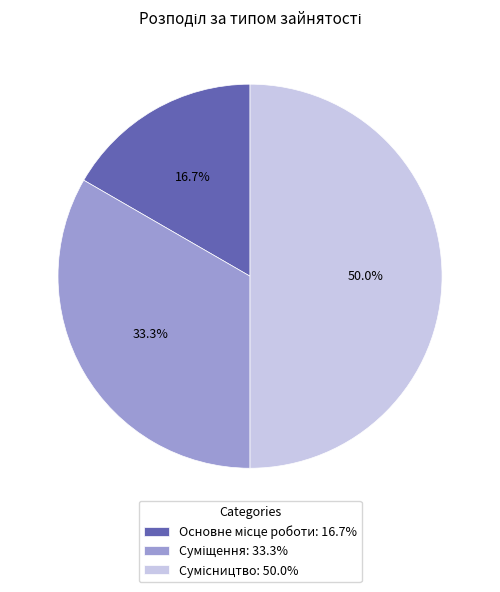

Is Основне місце роботи the majority of the pie?

No